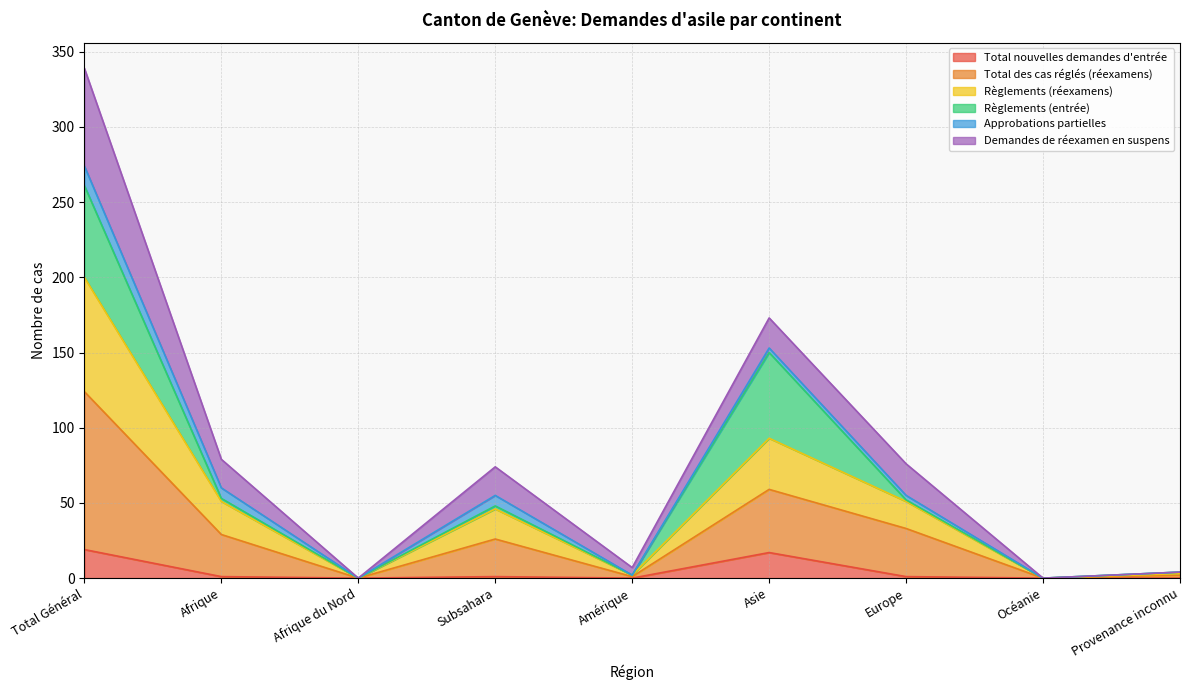

True or false: Total nouvelles demandes d'entrée and Règlements (réexamens) intersect in this chart.

False